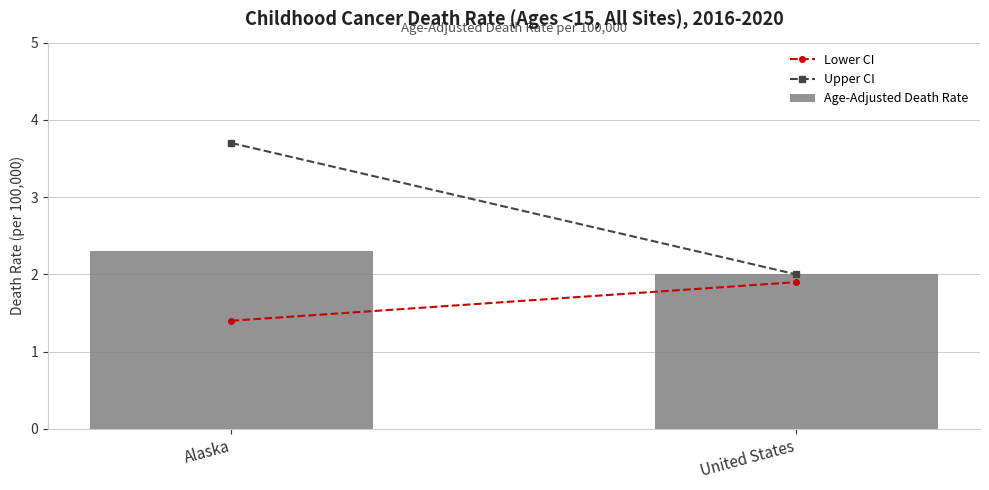

Which has a higher value, United States or Alaska?

Alaska